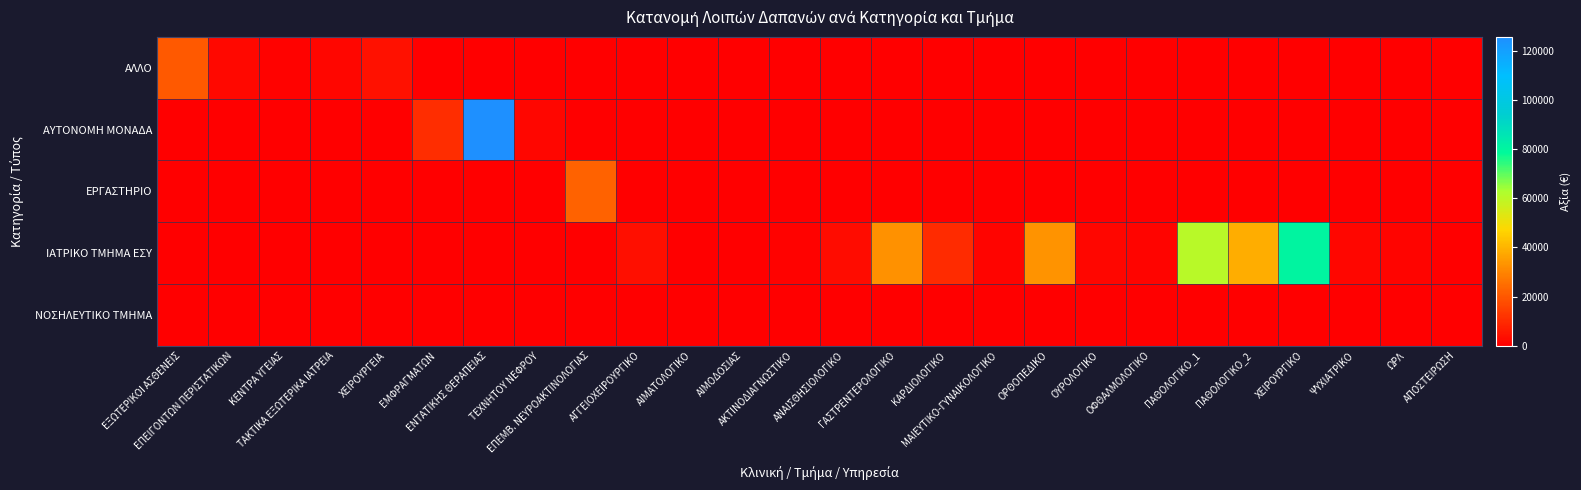

Between ΧΕΙΡΟΥΡΓΙΚΟ and ΜΑΙΕΥΤΙΚΟ-ΓΥΝΑΙΚΟΛΟΓΙΚΟ, which is larger?

ΧΕΙΡΟΥΡΓΙΚΟ